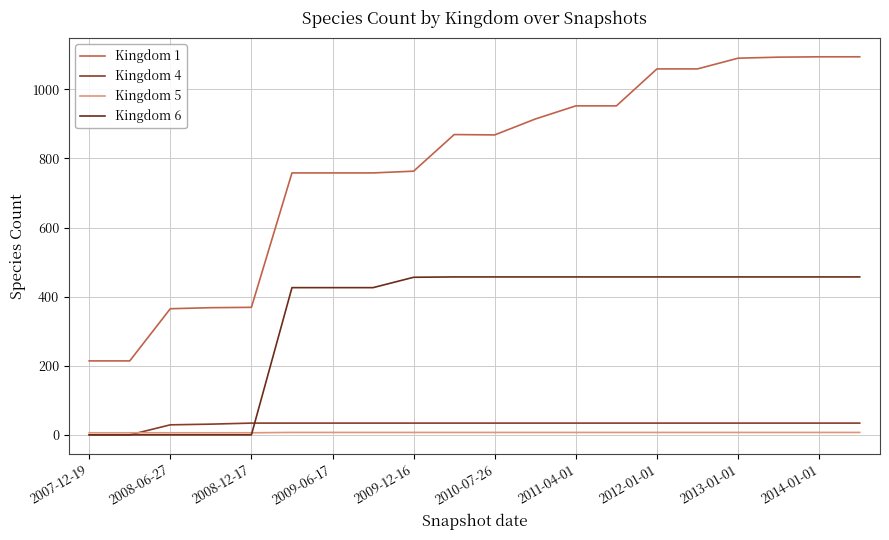

Does the chart display data point markers on the line(s)?

No